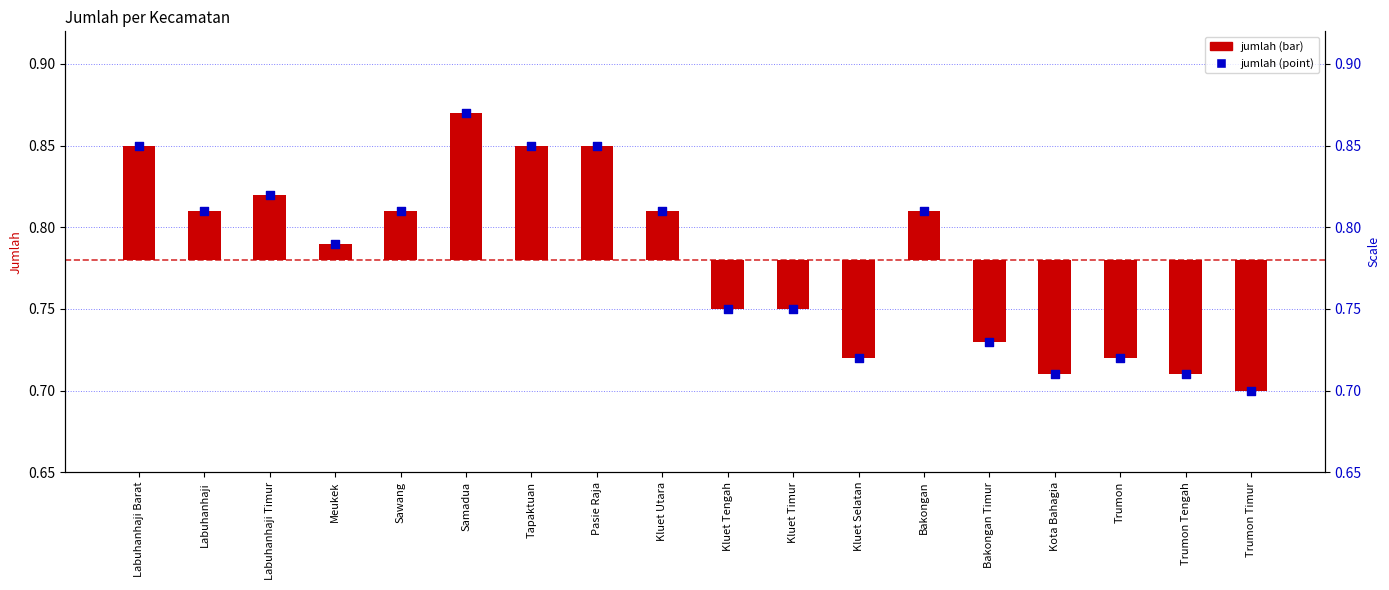

Which has a higher value, Kluet Utara or Tapaktuan?

Tapaktuan